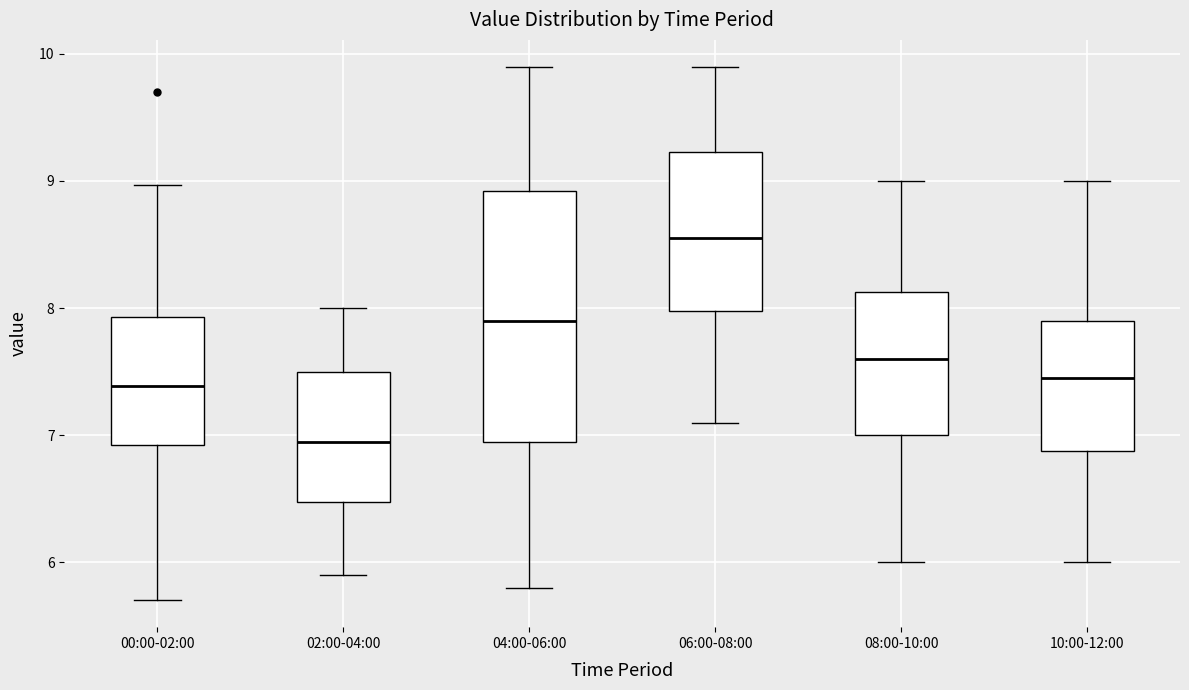

Where is the upper edge of the box for 04:00-06:00 on the y-axis? The values are not printed on the chart, so give them approximately, as read against the axis.

8.9